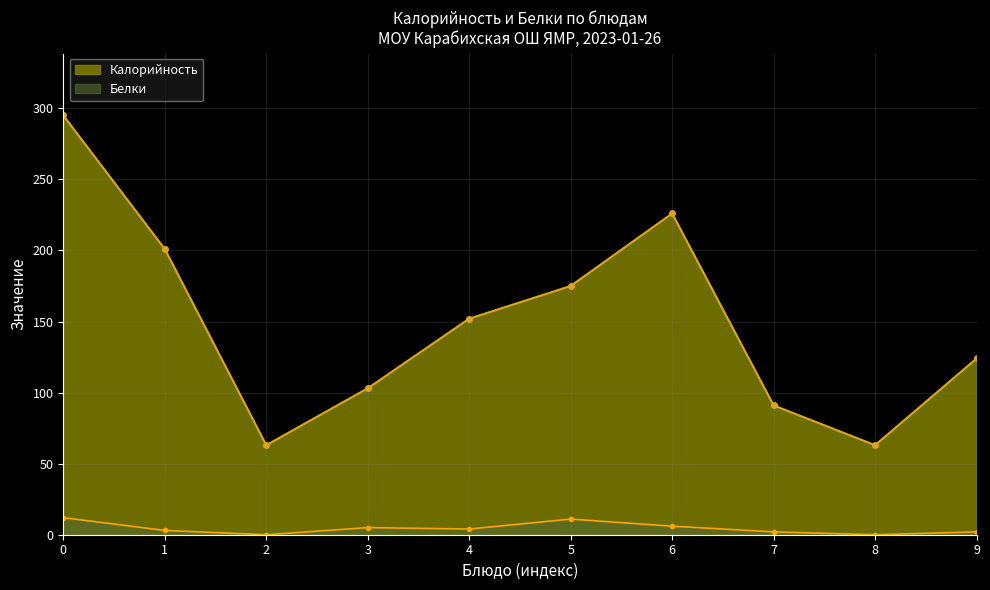

What is the sum of all Калорийность values?

1493